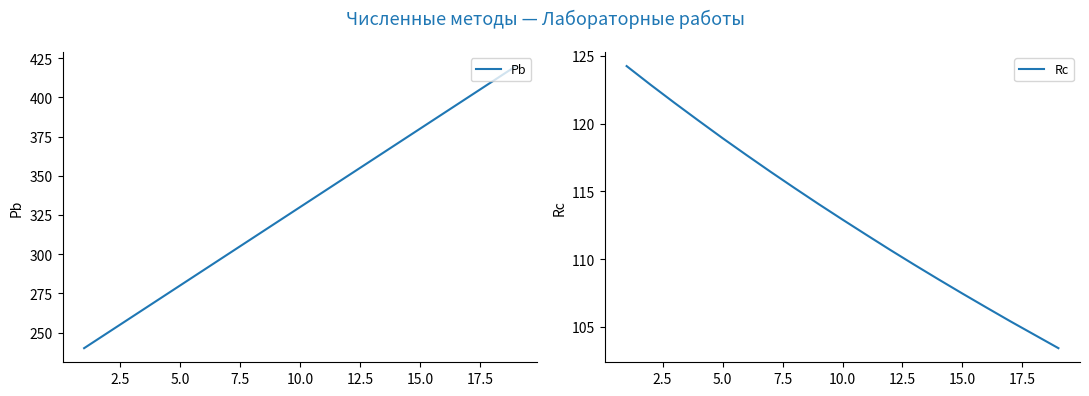

The value of Pb at 15.0 is 551. True or false?

False